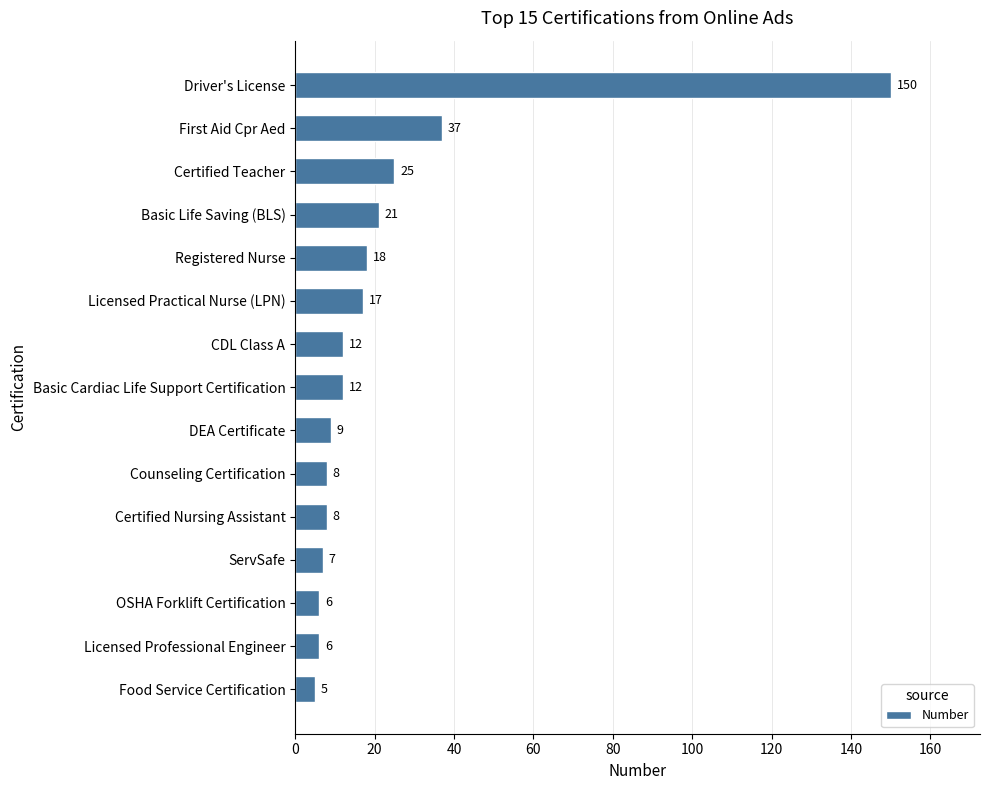

How many data points are less than 12?

7